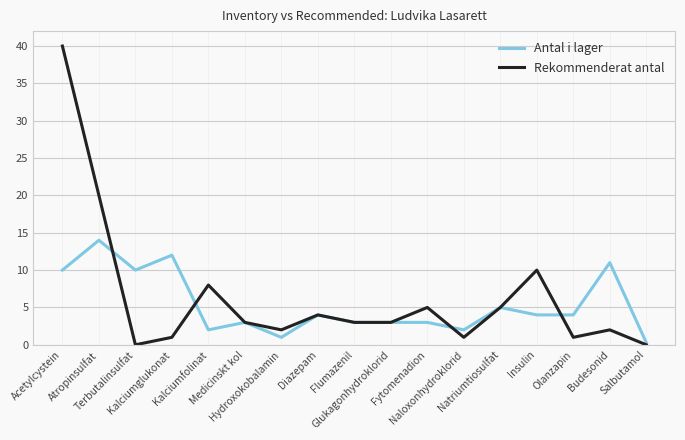

What is the spread (max minus min) of values at Salbutamol?

0.3